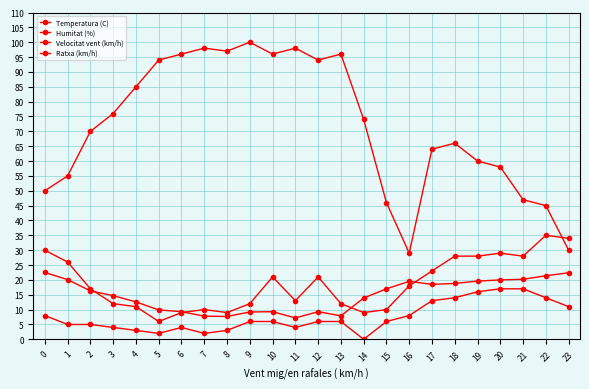

Reading left to right, list all the values displayed in this chart.

Temperatura (C): 0=22.5	1=20.1	2=16.3	3=14.7	4=12.6	5=9.9	6=9.3	7=7.8	8=7.7	9=9.2	10=9.3	11=7.2	12=9.3	13=7.9	14=13.9	15=17.0	16=19.5	17=18.5	18=18.8	19=19.6	20=20.0	21=20.2	22=21.4	23=22.4
Humitat (%): 0=50.0	1=55.0	2=70.0	3=76.0	4=85.0	5=94.0	6=96.0	7=98.0	8=97.0	9=100.0	10=96.0	11=98.0	12=94.0	13=96.0	14=74.0	15=46.0	16=29.0	17=64.0	18=66.0	19=60.0	20=58.0	21=47.0	22=45.0	23=30.0
Velocitat vent (km/h): 0=8.0	1=5.0	2=5.0	3=4.0	4=3.0	5=2.0	6=4.0	7=2.0	8=3.0	9=6.0	10=6.0	11=4.0	12=6.0	13=6.0	14=0.0	15=6.0	16=8.0	17=13.0	18=14.0	19=16.0	20=17.0	21=17.0	22=14.0	23=11.0
Ratxa (km/h): 0=30.0	1=26.0	2=17.0	3=12.0	4=11.0	5=6.0	6=9.0	7=10.0	8=9.0	9=12.0	10=21.0	11=13.0	12=21.0	13=12.0	14=9.0	15=10.0	16=18.0	17=23.0	18=28.0	19=28.0	20=29.0	21=28.0	22=35.0	23=34.0